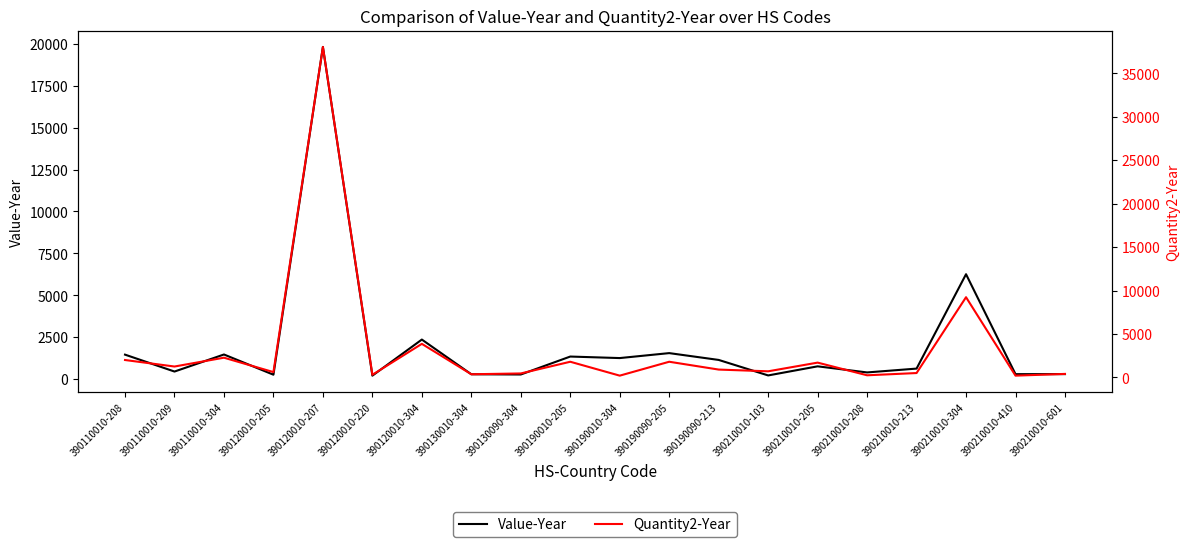

What is the sum of all Quantity2-Year values?

66802